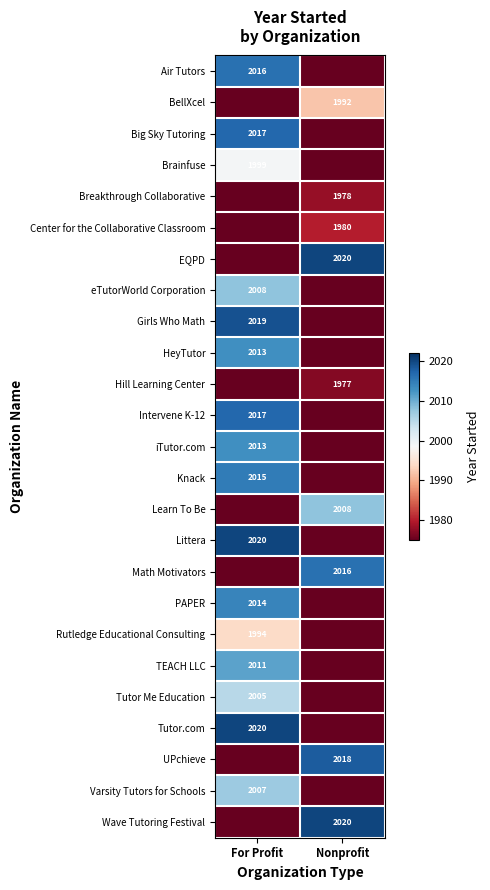

What is the total value across all series at For Profit?

32188